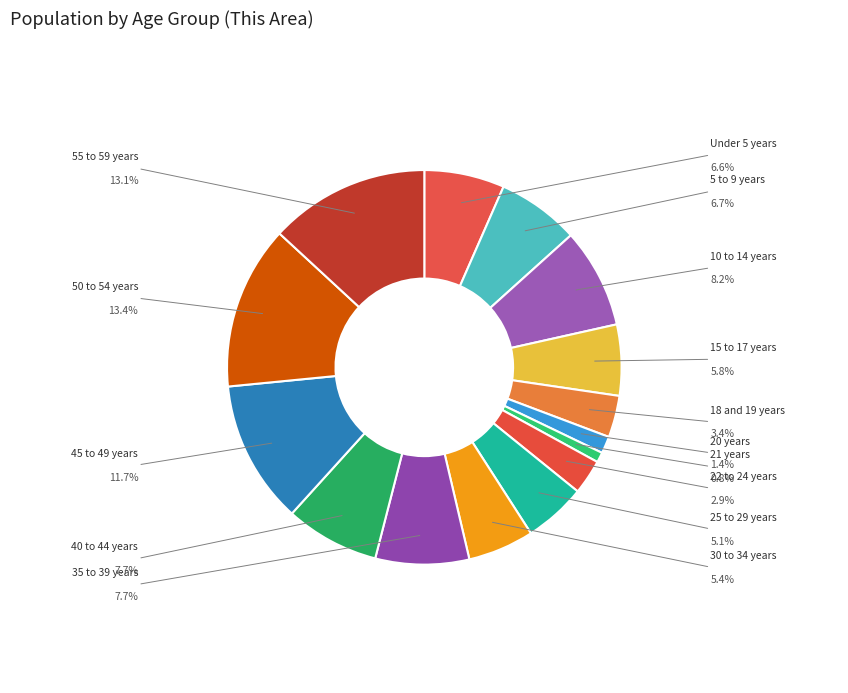

Count the number of slices in the pie.

15